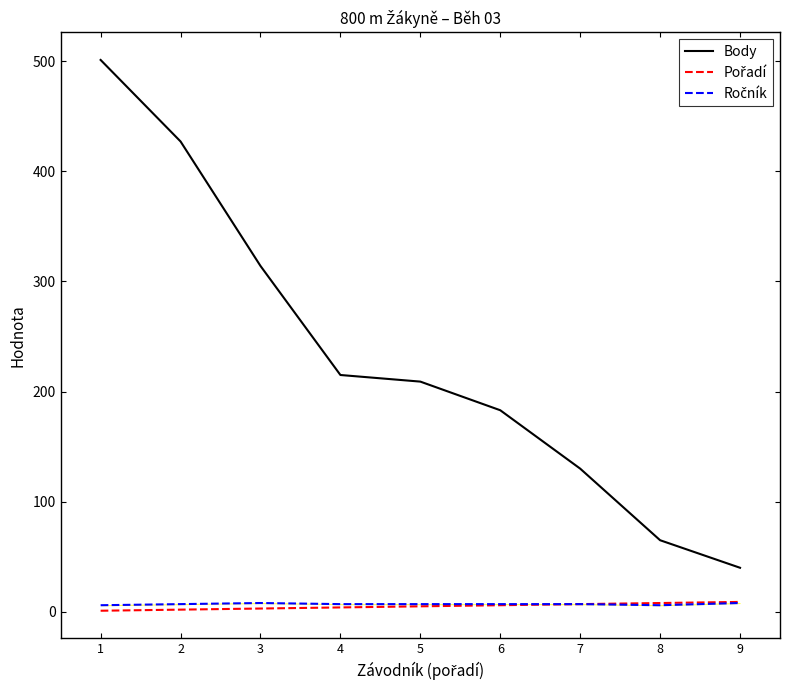

The value of Body at 6 is 183. True or false?

True